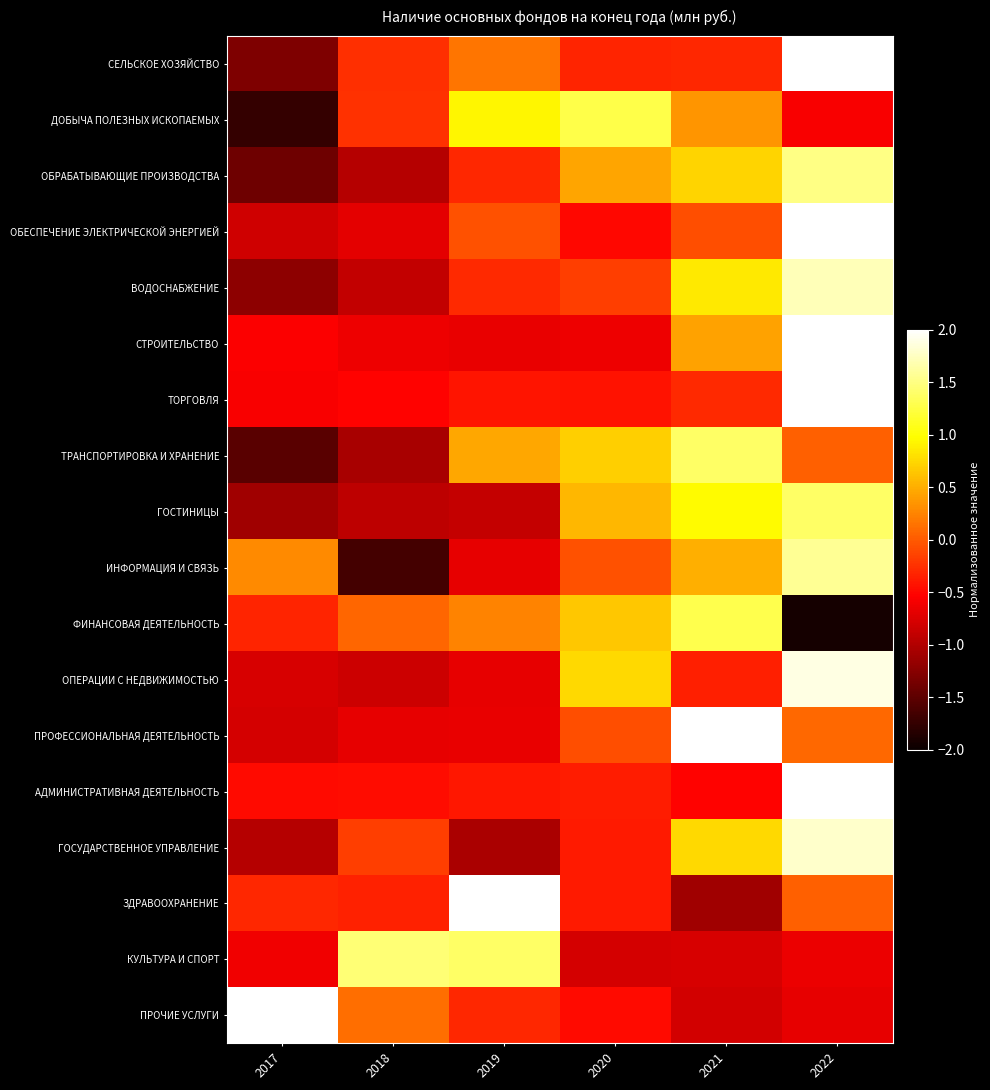

Reading left to right, extract all data points from this chart.

СЕЛЬСКОЕ ХОЗЯЙСТВО: 2017=-1.3	2018=-0.3	2019=0.2	2020=-0.3	2021=-0.3	2022=2.0
ДОБЫЧА ПОЛЕЗНЫХ ИСКОПАЕМЫХ: 2017=-1.7	2018=-0.2	2019=0.9	2020=1.3	2021=0.3	2022=-0.6
ОБРАБАТЫВАЮЩИЕ ПРОИЗВОДСТВА: 2017=-1.4	2018=-1.0	2019=-0.3	2020=0.4	2021=0.7	2022=1.5
ОБЕСПЕЧЕНИЕ ЭЛЕКТРИЧЕСКОЙ ЭНЕРГИЕЙ: 2017=-0.8	2018=-0.7	2019=-0.1	2020=-0.5	2021=-0.1	2022=2.1
ВОДОСНАБЖЕНИЕ: 2017=-1.2	2018=-0.9	2019=-0.3	2020=-0.2	2021=0.9	2022=1.7
СТРОИТЕЛЬСТВО: 2017=-0.5	2018=-0.6	2019=-0.7	2020=-0.6	2021=0.4	2022=2.1
ТОРГОВЛЯ: 2017=-0.6	2018=-0.5	2019=-0.4	2020=-0.4	2021=-0.3	2022=2.2
ТРАНСПОРТИРОВКА И ХРАНЕНИЕ: 2017=-1.5	2018=-1.1	2019=0.5	2020=0.7	2021=1.4	2022=0.0
ГОСТИНИЦЫ: 2017=-1.1	2018=-0.9	2019=-0.9	2020=0.6	2021=1.0	2022=1.4
ИНФОРМАЦИЯ И СВЯЗЬ: 2017=0.3	2018=-1.6	2019=-0.7	2020=-0.1	2021=0.5	2022=1.6
ФИНАНСОВАЯ ДЕЯТЕЛЬНОСТЬ: 2017=-0.3	2018=0.1	2019=0.2	2020=0.6	2021=1.3	2022=-1.9
ОПЕРАЦИИ С НЕДВИЖИМОСТЬЮ: 2017=-0.8	2018=-0.8	2019=-0.7	2020=0.8	2021=-0.4	2022=1.9
ПРОФЕССИОНАЛЬНАЯ ДЕЯТЕЛЬНОСТЬ: 2017=-0.8	2018=-0.7	2019=-0.7	2020=-0.1	2021=2.1	2022=0.1
АДМИНИСТРАТИВНАЯ ДЕЯТЕЛЬНОСТЬ: 2017=-0.5	2018=-0.5	2019=-0.4	2020=-0.4	2021=-0.5	2022=2.2
ГОСУДАРСТВЕННОЕ УПРАВЛЕНИЕ: 2017=-1.0	2018=-0.2	2019=-1.0	2020=-0.4	2021=0.8	2022=1.8
ЗДРАВООХРАНЕНИЕ: 2017=-0.3	2018=-0.3	2019=2.1	2020=-0.4	2021=-1.1	2022=0.0
КУЛЬТУРА И СПОРТ: 2017=-0.6	2018=1.4	2019=1.4	2020=-0.8	2021=-0.8	2022=-0.7
ПРОЧИЕ УСЛУГИ: 2017=2.1	2018=0.1	2019=-0.3	2020=-0.5	2021=-0.8	2022=-0.7